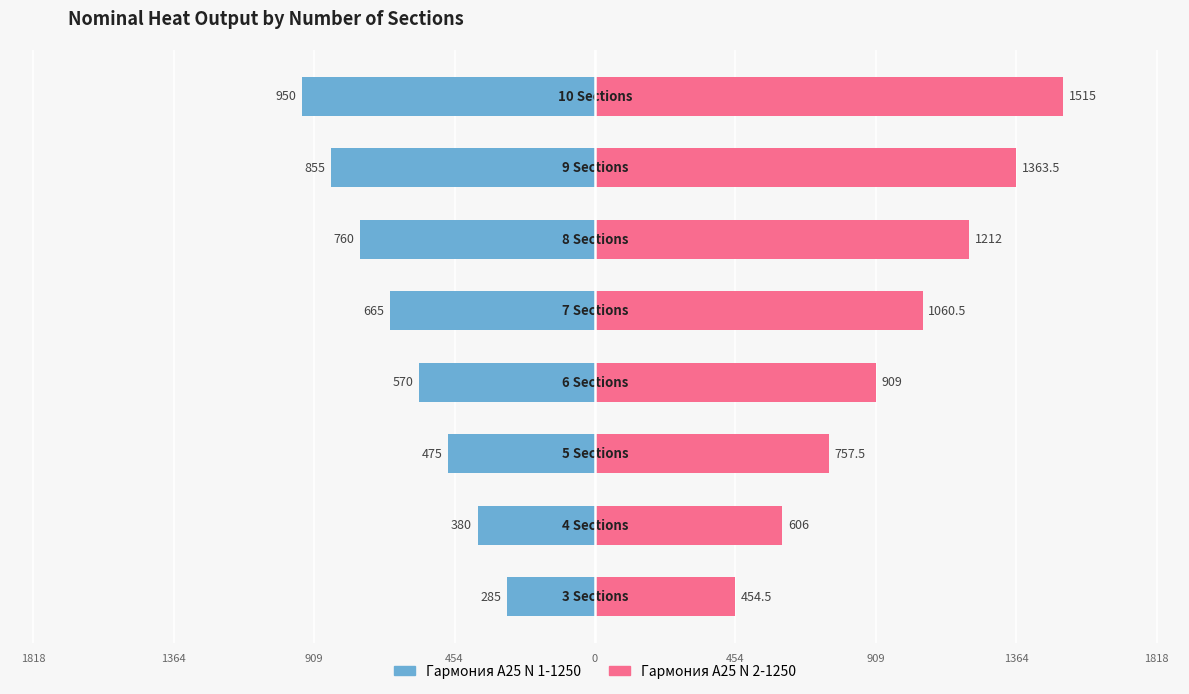

What is the difference between the second highest and minimum values in the N2 Nominal (W) series?

909.0